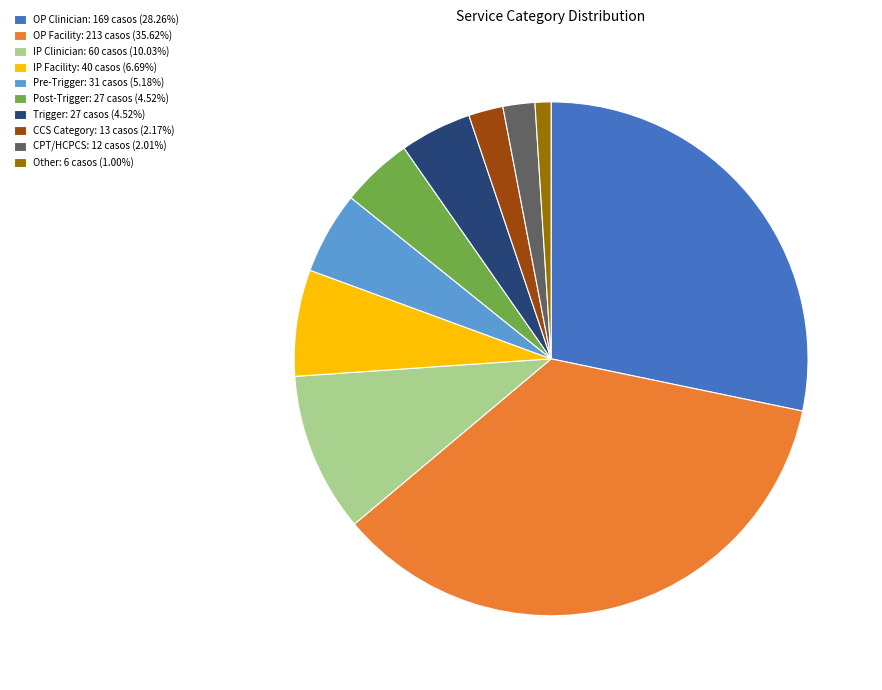

How many segments does this pie chart have?

10